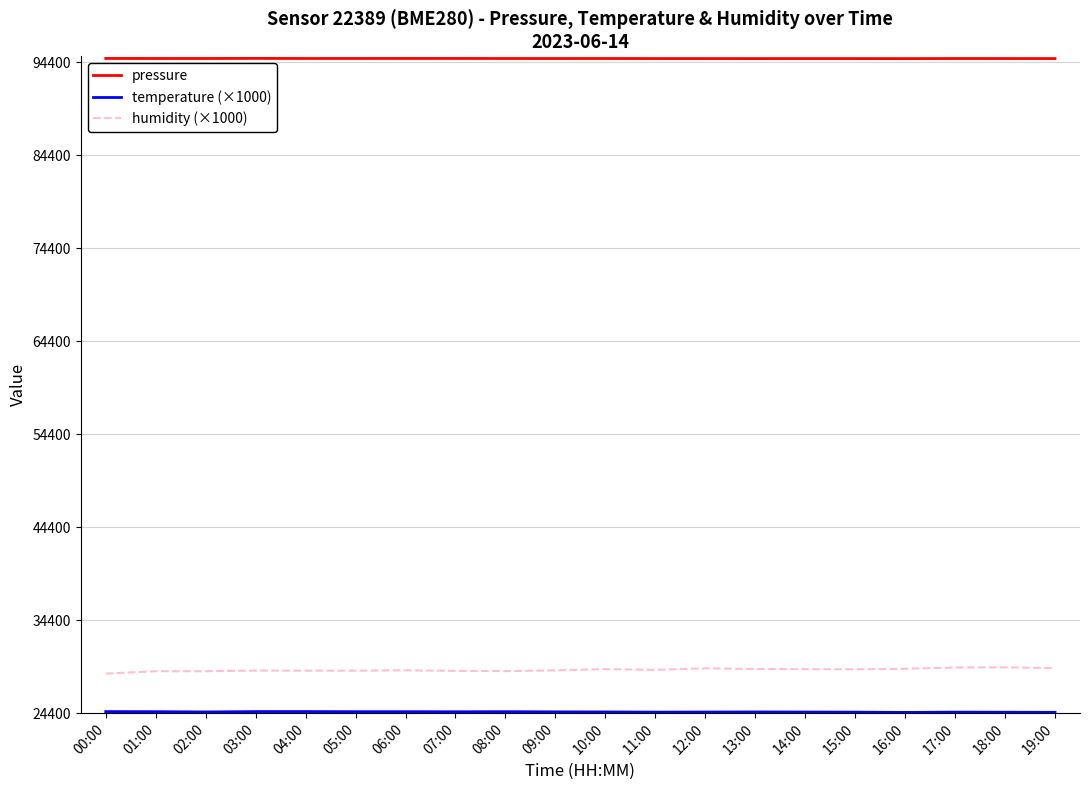

True or false: pressure has a value of 63177.9 at 00:00.

False